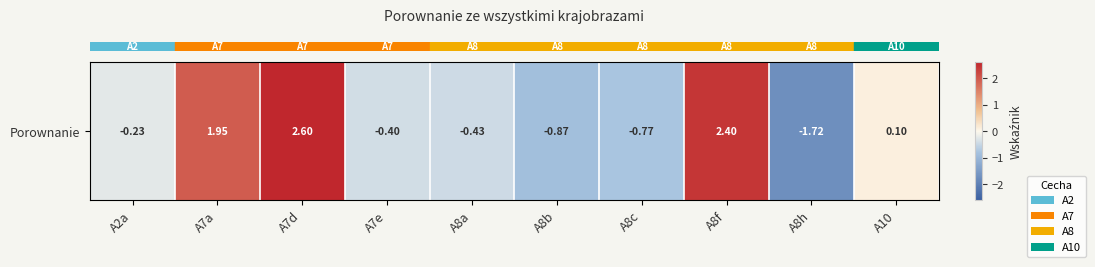

Reading right to left, transcribe all the data shown in this chart.

A10=0.1	A8h=-1.7	A8f=2.4	A8c=-0.8	A8b=-0.9	A8a=-0.4	A7e=-0.4	A7d=2.6	A7a=2.0	A2a=-0.2